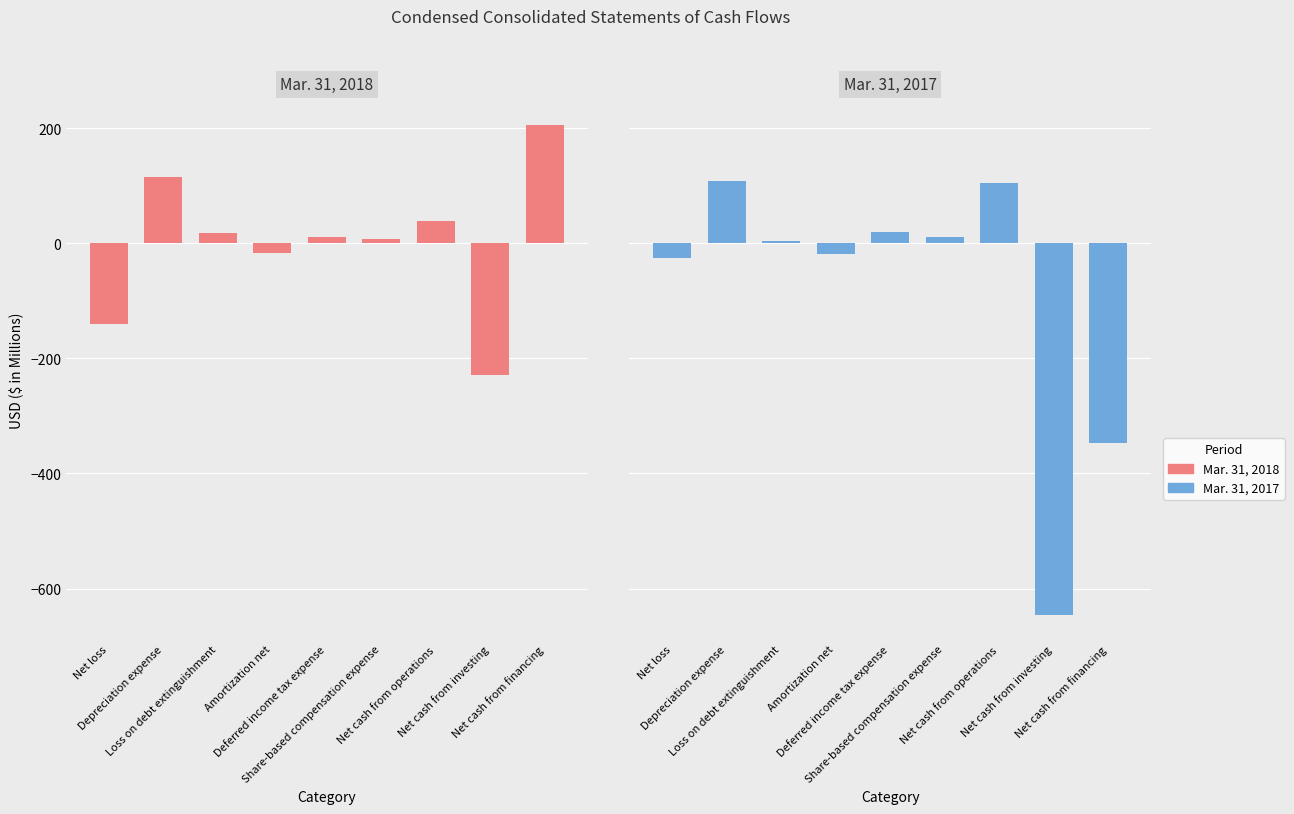

What is the difference between the maximum and minimum values in the Mar. 31, 2018 series?

206.5